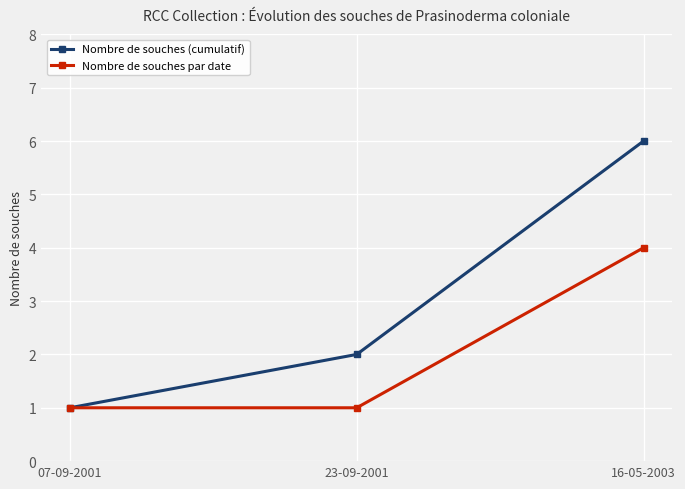

True or false: Nombre de souches par date has a value of 1 at 07-09-2001.

True